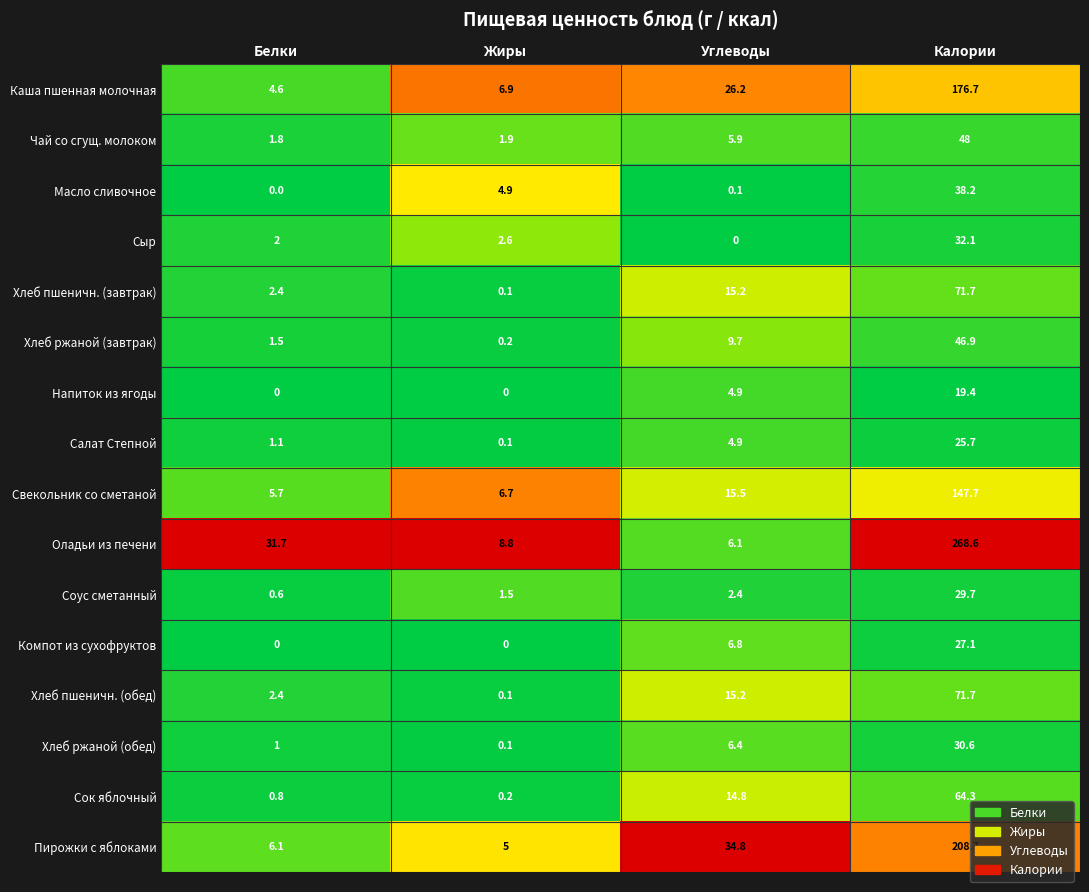

Read the Салат Степной value at Калории.

25.7